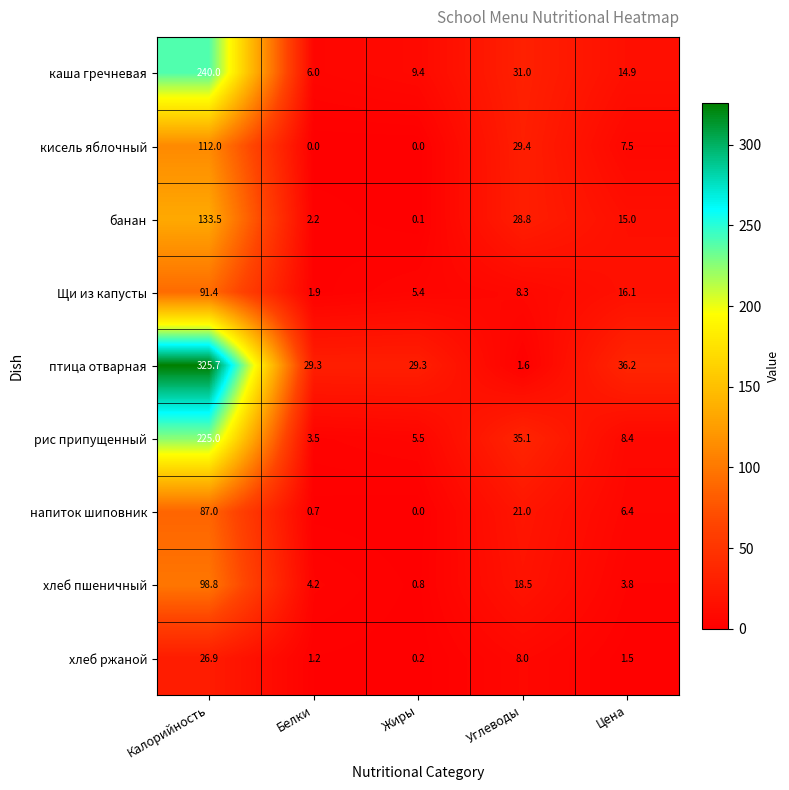

Is it true that рис припущенный equals 35.1 at Углеводы?

True